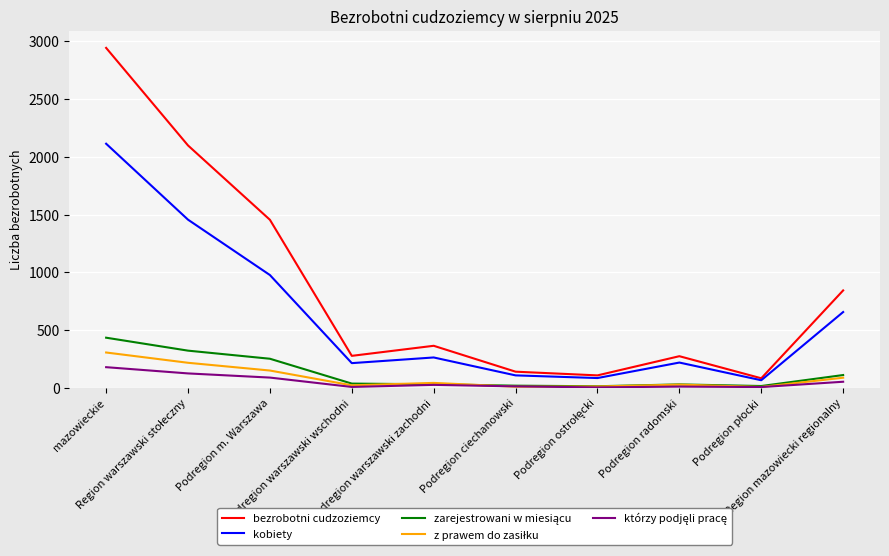

What is the difference between the highest and lowest values at Region mazowiecki regionalny?

790